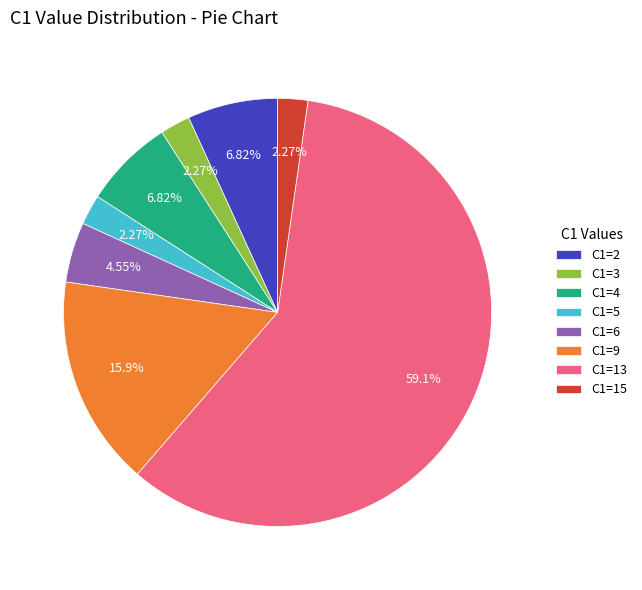

Approximately how many times larger is the value at C1=5 compared to C1=15?

1.0